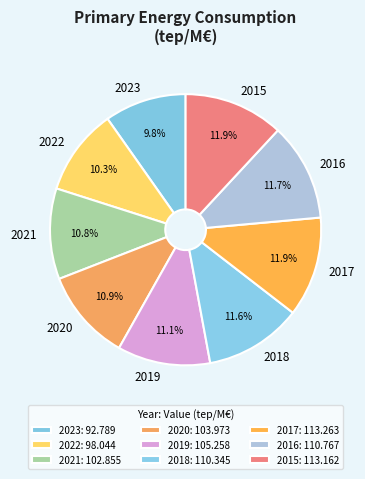

Is there any slice that represents more than half of the pie?

No